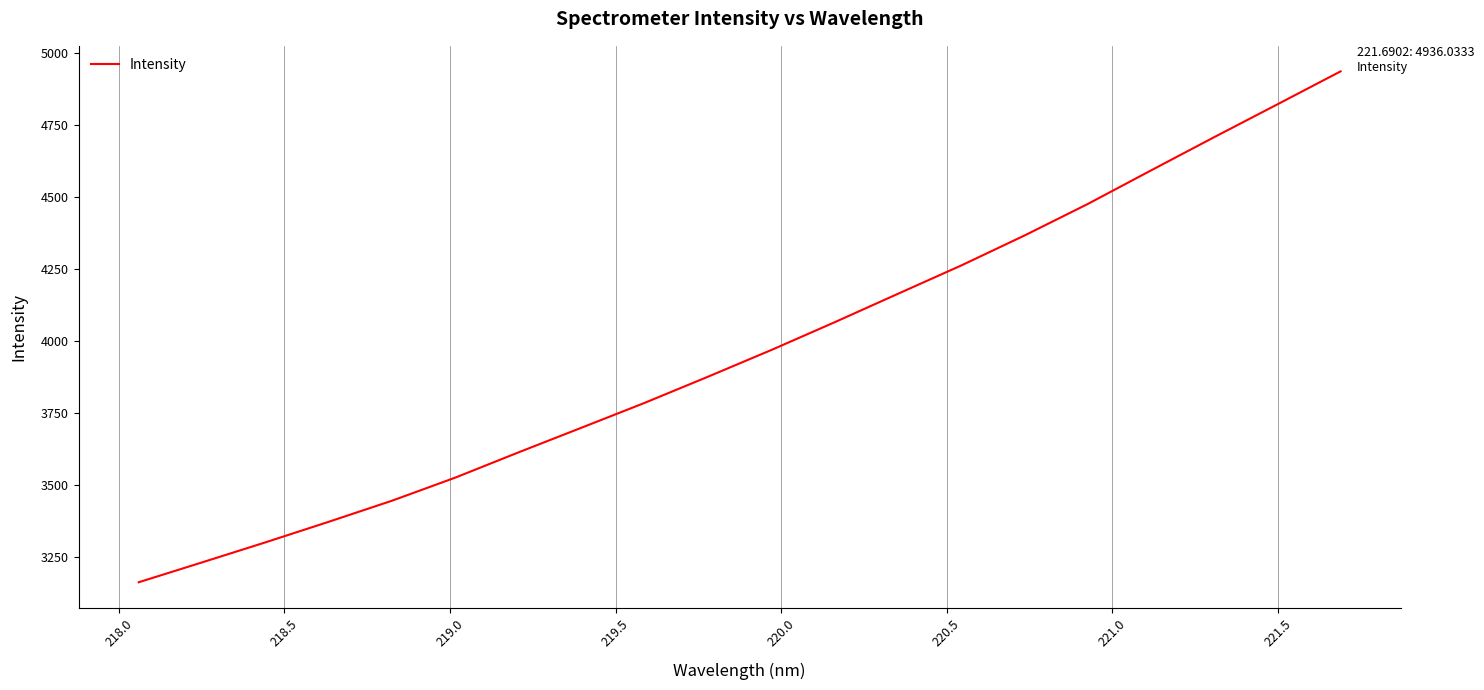

What is the difference between the maximum and minimum values?

1772.3